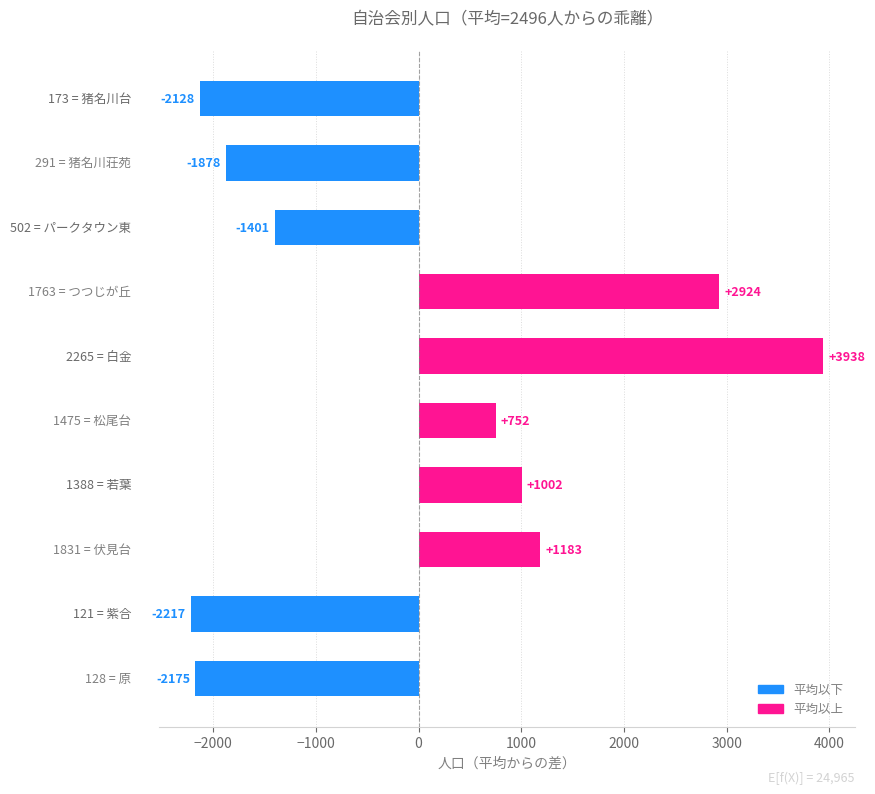

How many data points are above 752?

5